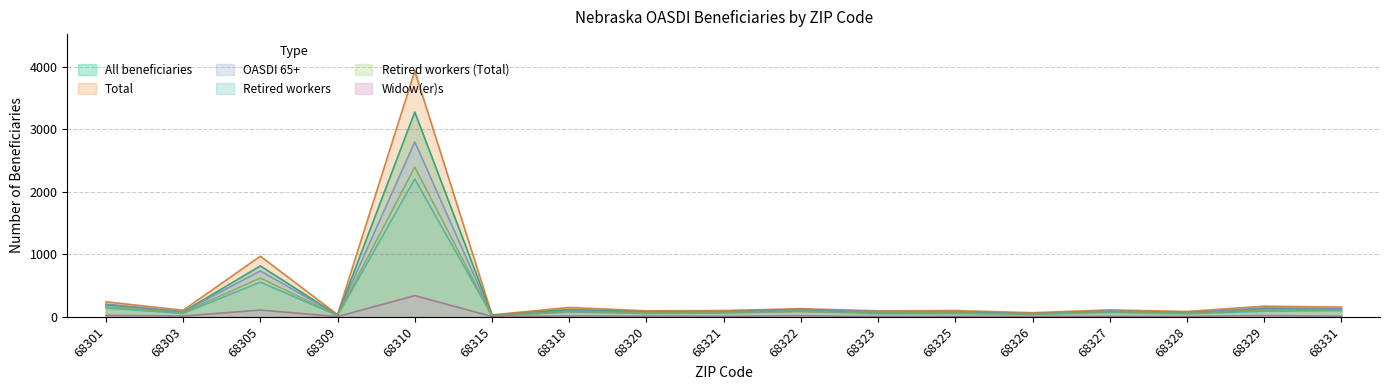

List the labels in order of Total value, largest first.

68310, 68305, 68301, 68329, 68331, 68318, 68322, 68327, 68303, 68321, 68325, 68320, 68323, 68328, 68326, 68309, 68315